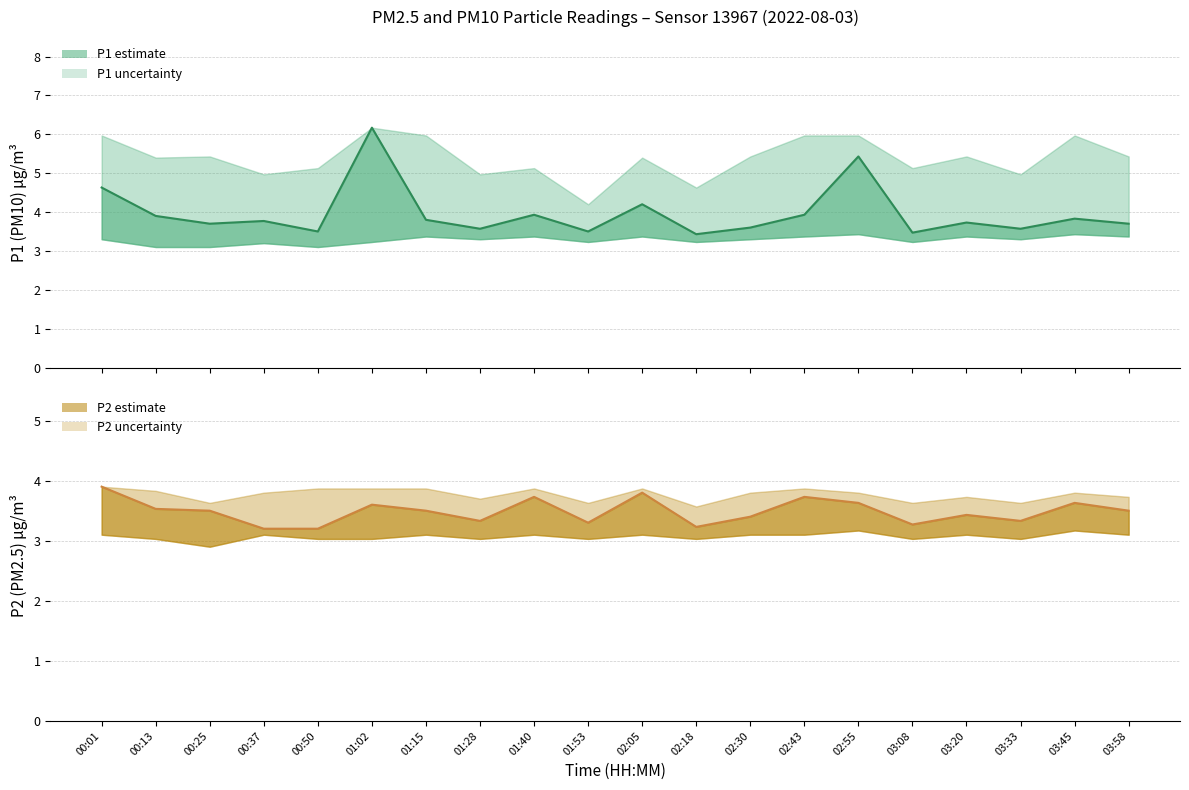

How many lines are shown in the chart?

2